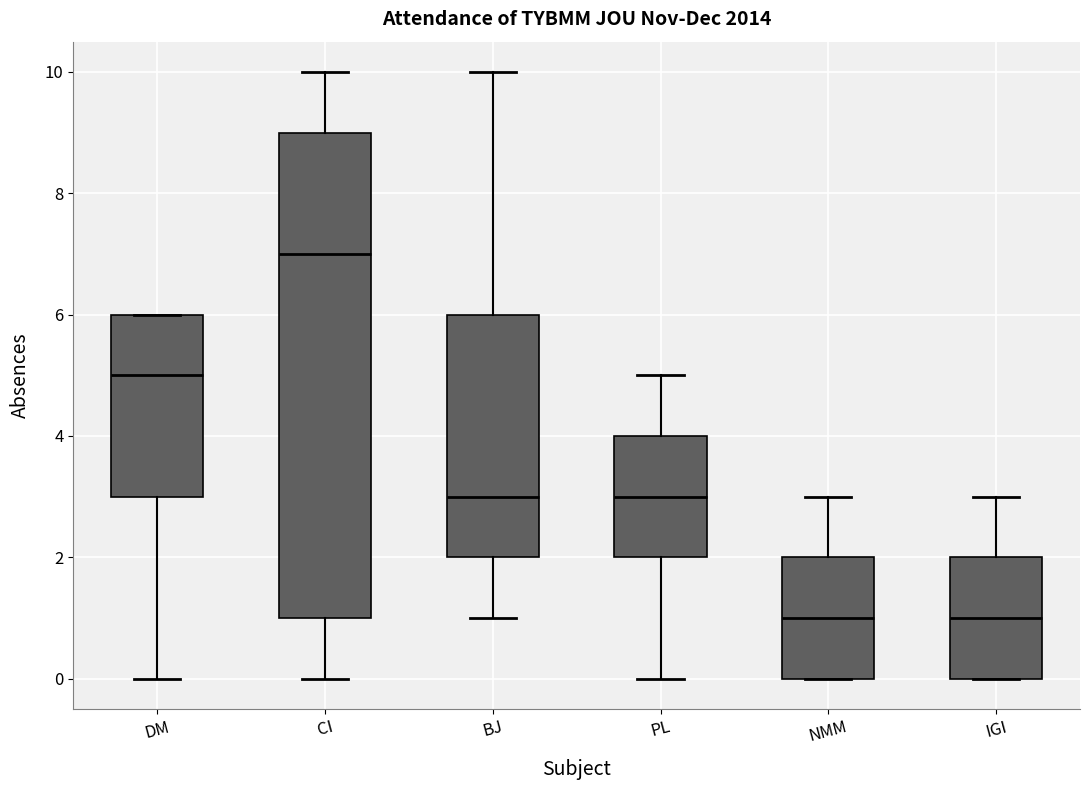

Which box's median line is the highest?

CI